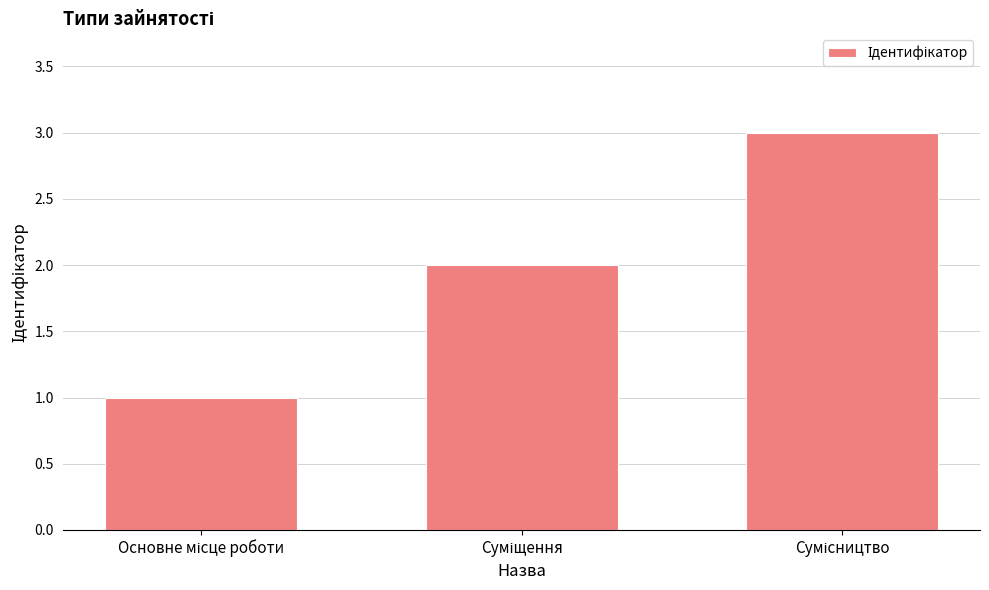

What is the sum of all values?

6